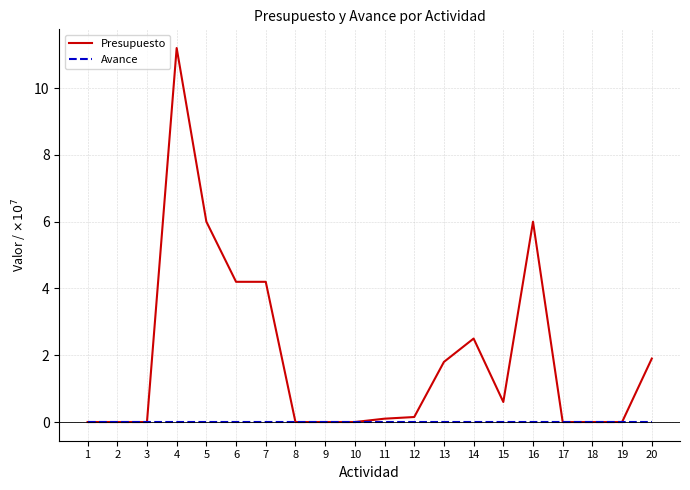

What is the greatest value displayed?

11.2